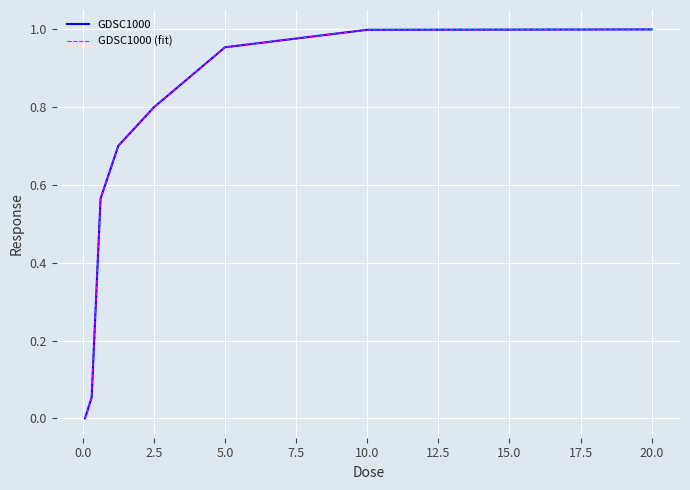

What is the value of the GDSC1000 point at the 5th from the left?

0.7